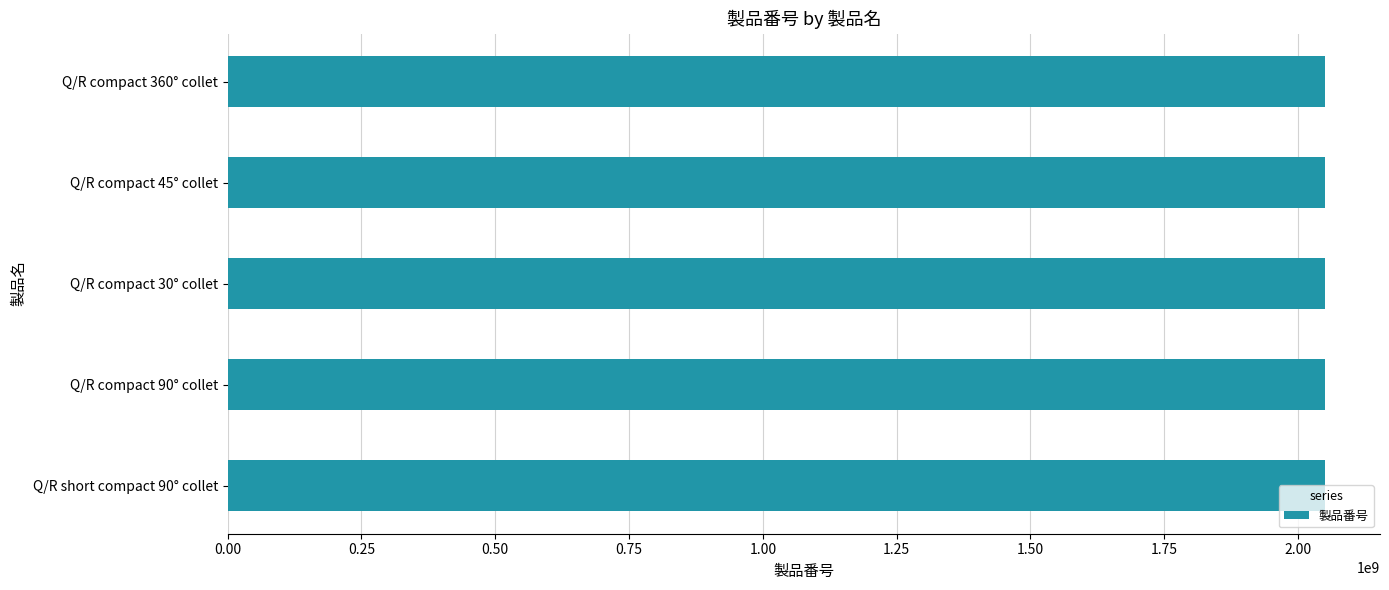

What is the greatest value displayed?

2050539813